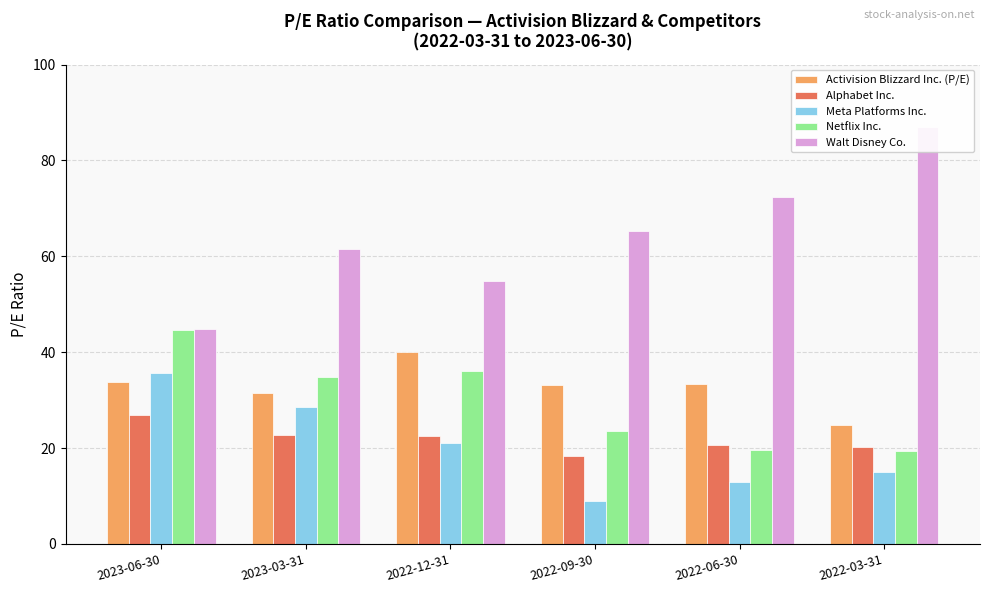

Reading left to right, transcribe all the data shown in this chart.

Activision Blizzard Inc. (P/E): 33.7	31.6	40.0	33.2	33.3	24.9
Alphabet Inc.: 26.8	22.6	22.5	18.3	20.6	20.3
Meta Platforms Inc.: 35.6	28.5	21.1	9.0	12.8	14.9
Netflix Inc.: 44.6	34.7	36.2	23.7	19.5	19.4
Walt Disney Co.: 44.9	61.5	54.9	65.2	72.3	87.0